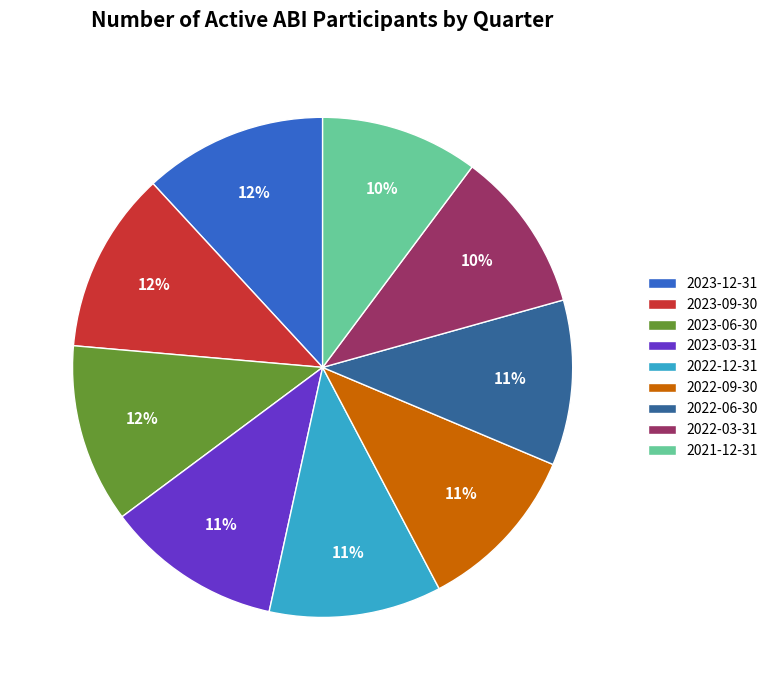

What is the ratio of the value at 2022-12-31 to the value at 2022-09-30?

1.0